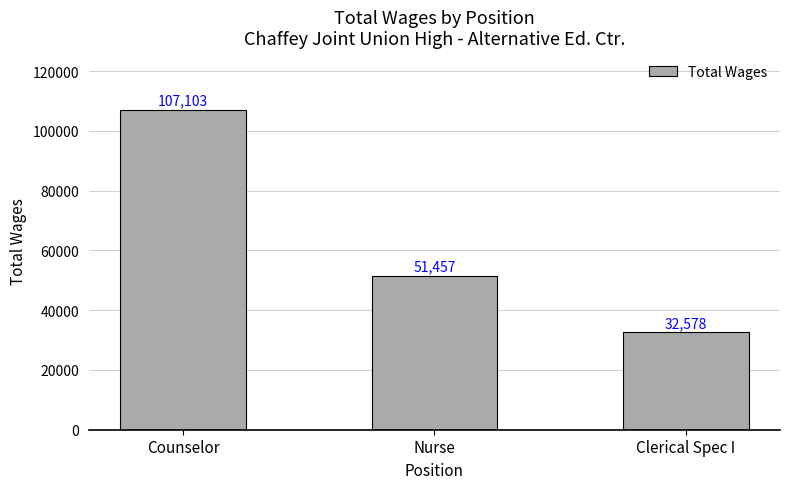

What is the label of the 3rd bar from the left?

Clerical Spec I